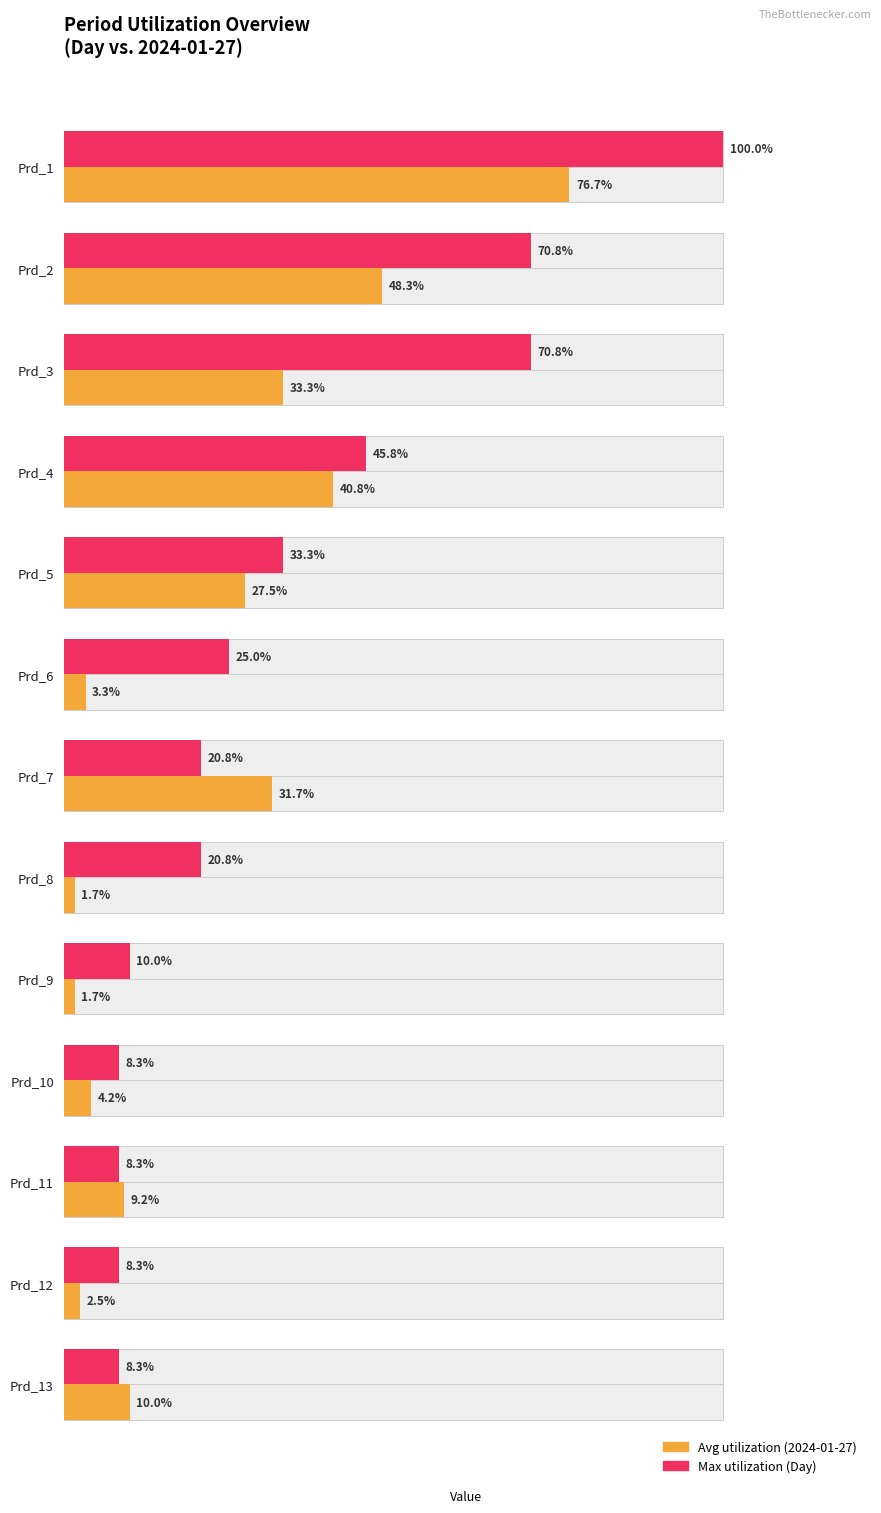

True or false: the data shows 18 at Prd_4.

False